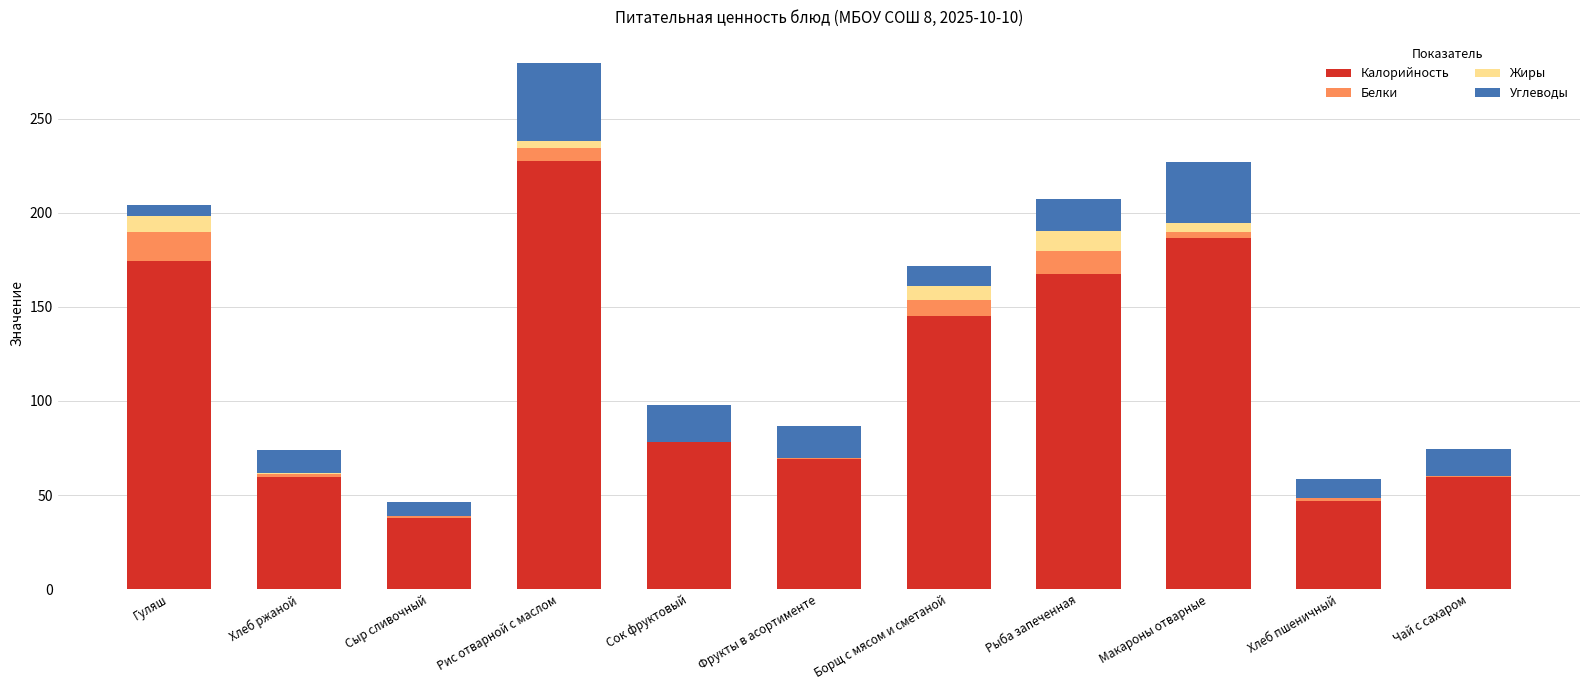

True or false: Калорийность has a value of 59.5 at Чай с сахаром.

True